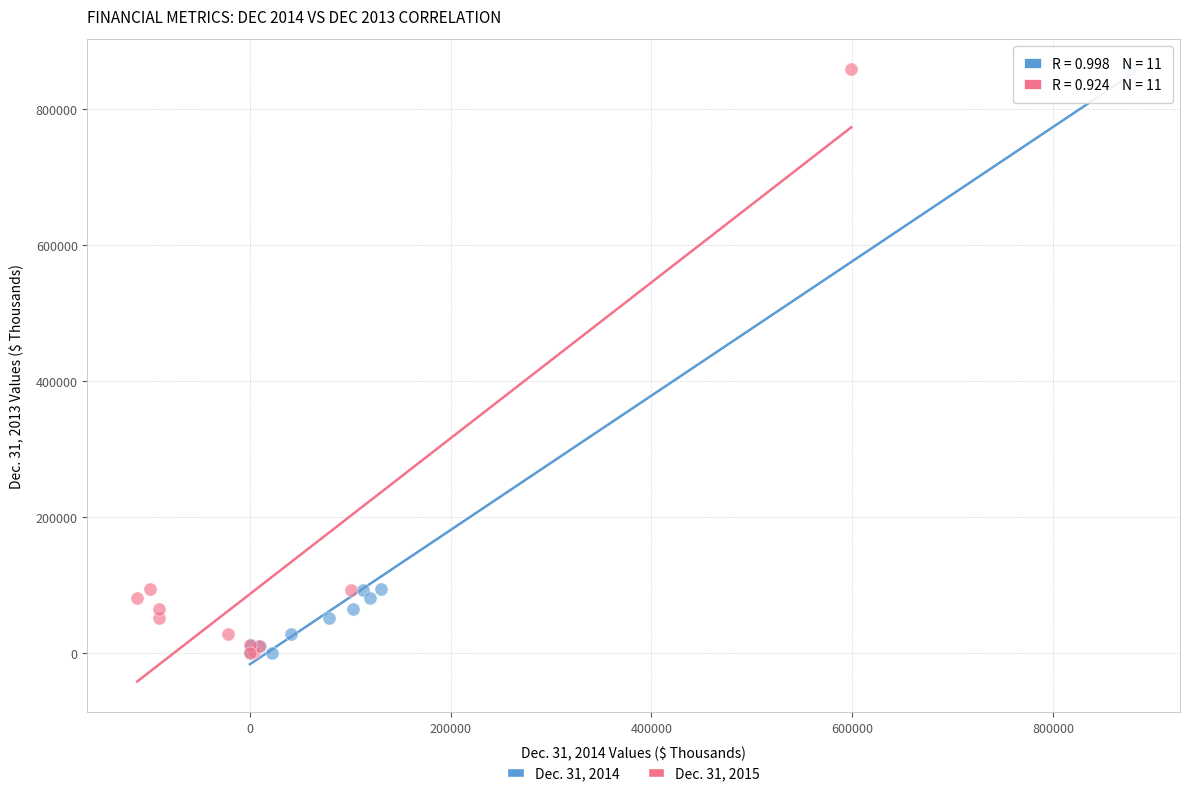

What are all the series names shown in the legend?

Dec. 31, 2014, Dec. 31, 2015